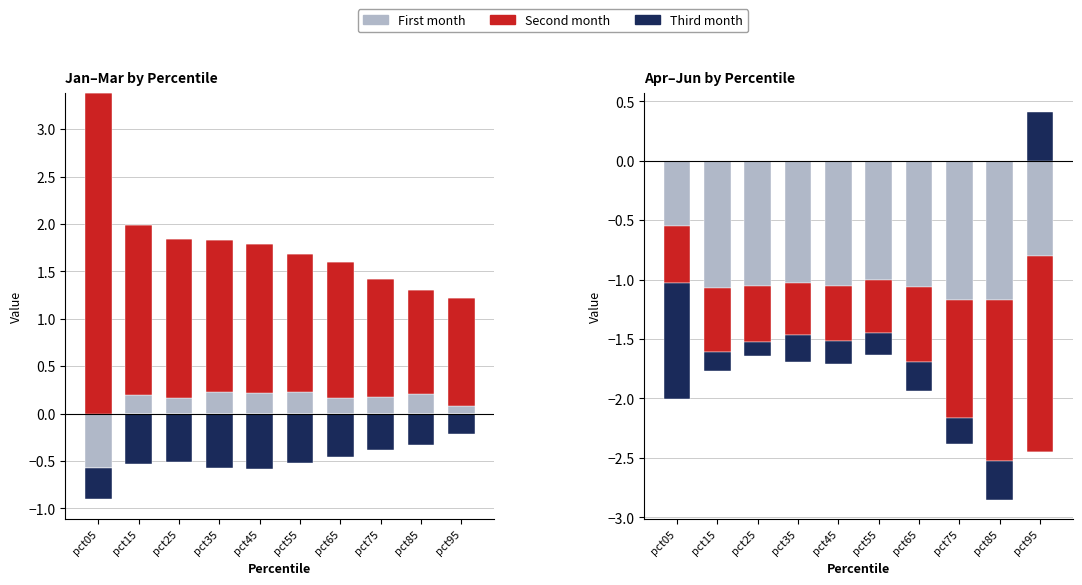

What is the difference between the Jan (1st) values at pct45 and pct05?

0.2